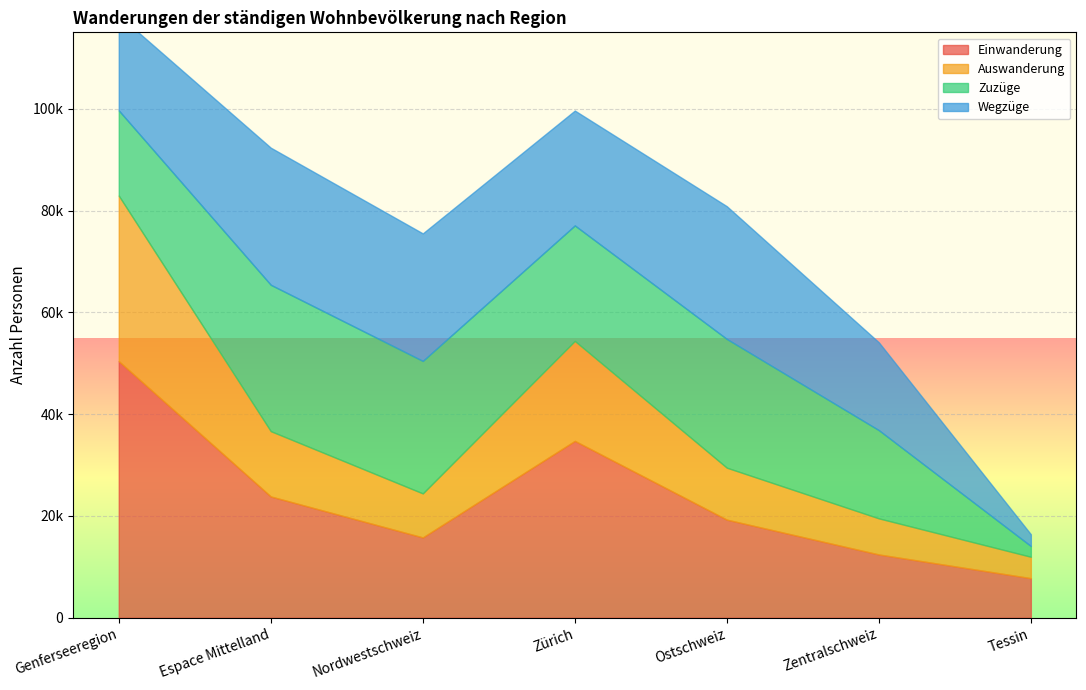

What is the sum of all Auswanderung values?

95141